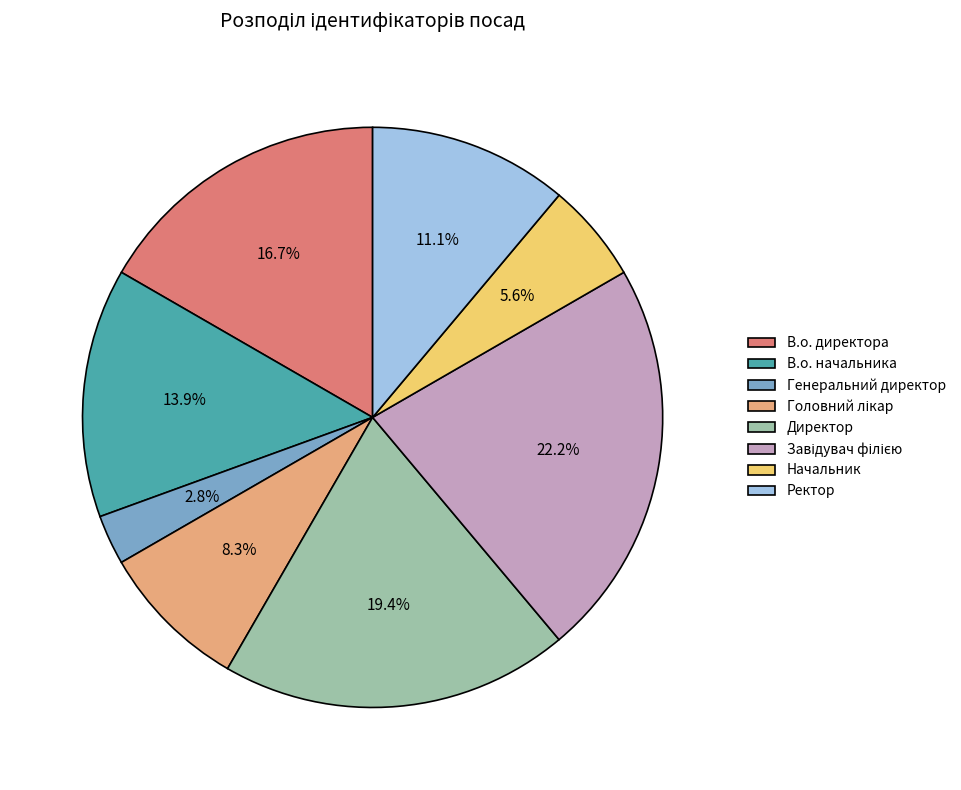

Is it true that Ректор is 1% of the pie?

False